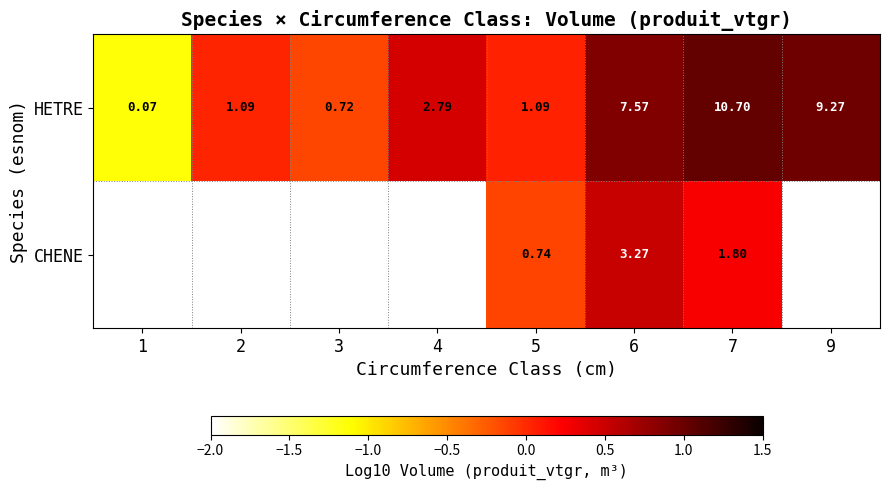

Which category has the highest value across all series?

7